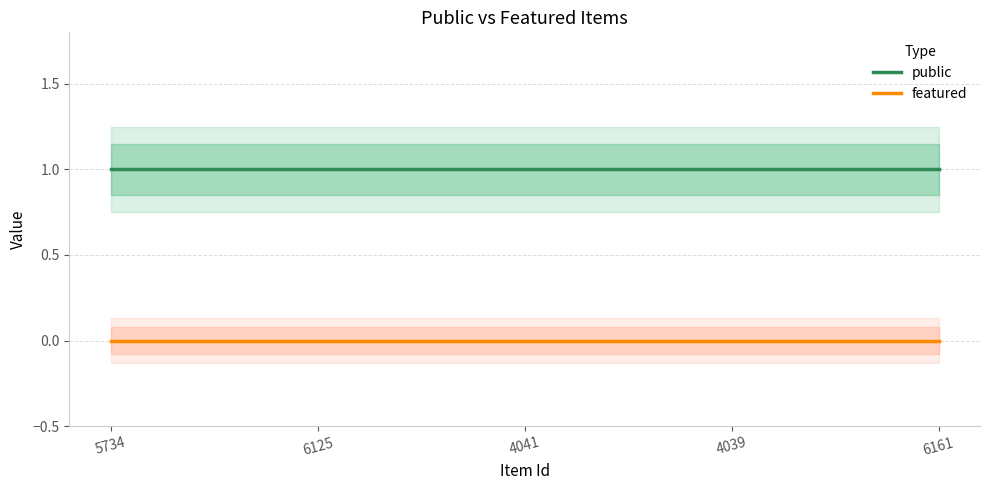

What are all the series names shown in the legend?

public, featured